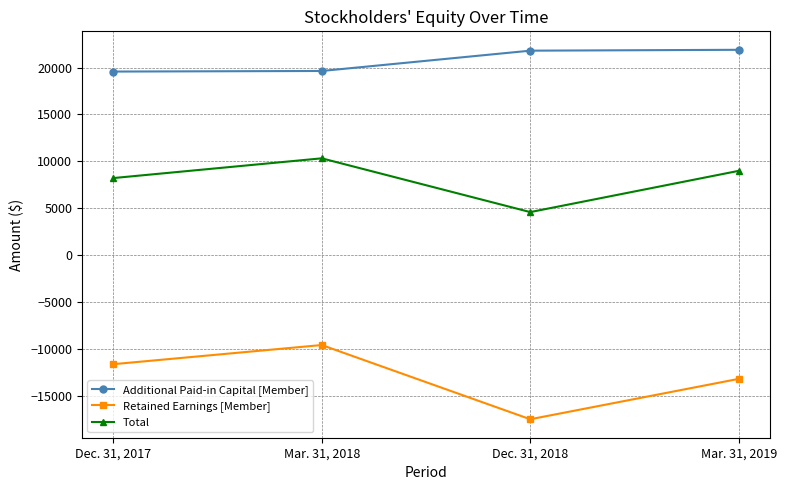

What is the total value across all series at Mar. 31, 2018?

20403